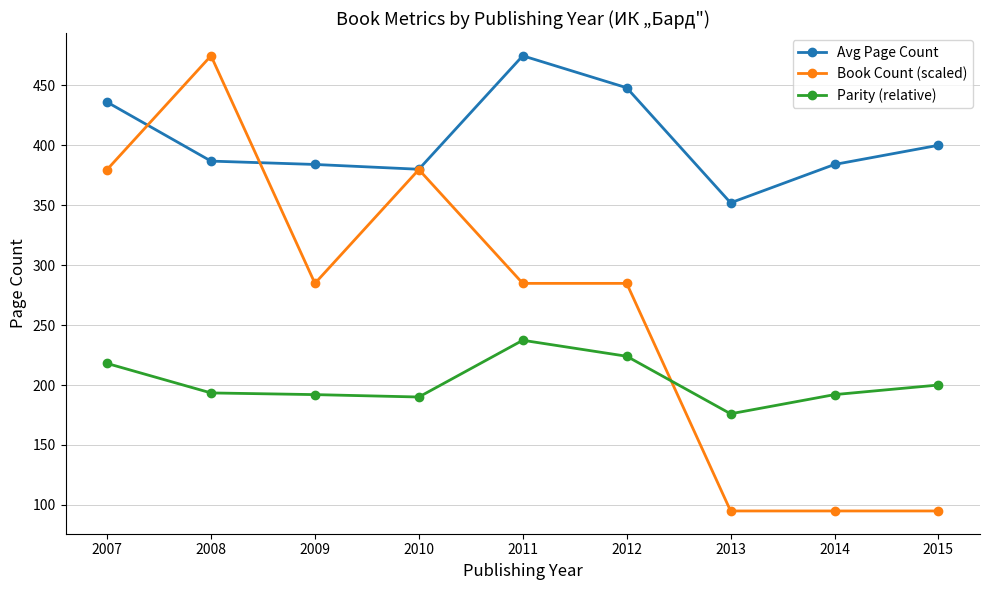

What is the maximum value for Parity (relative)?

237.3